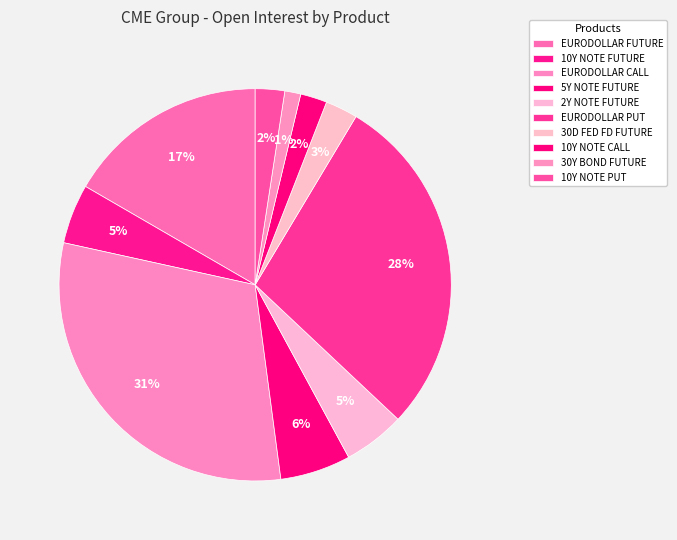

What percentage do 30Y BOND FUTURE and 10Y NOTE CALL together represent?

3.5%